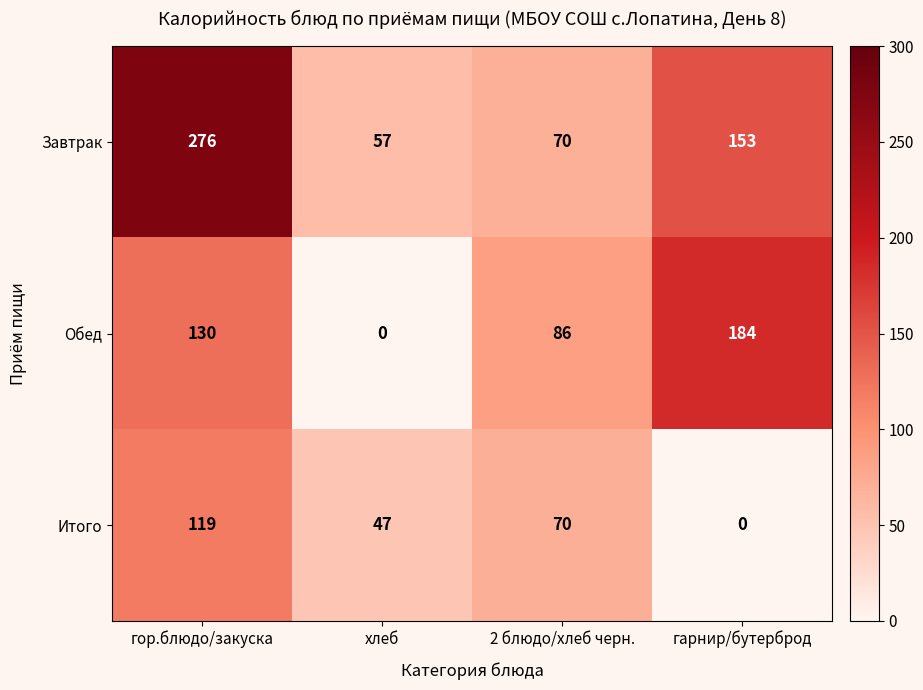

What is the difference between the maximum and second lowest values in the Итого series?

72